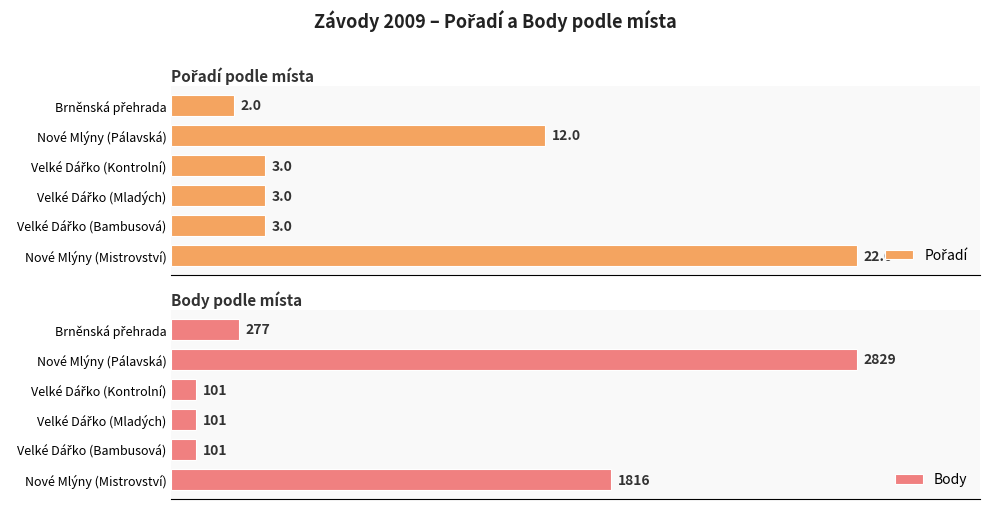

Where is Body nearest to the value 1465?

Nové Mlýny (Mistrovství)